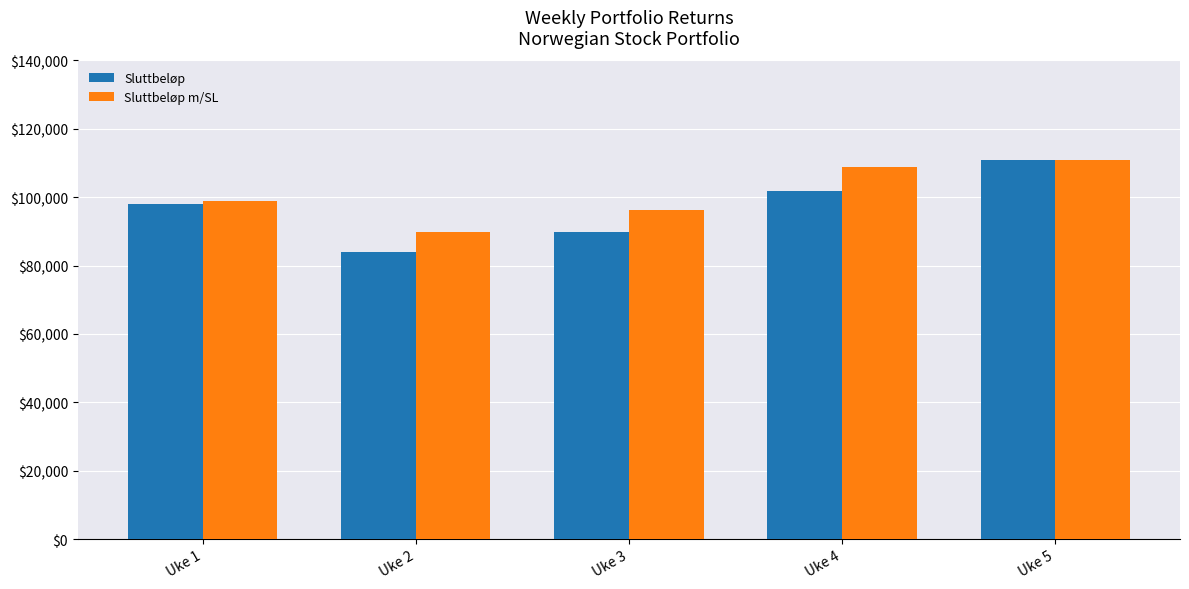

What is the difference between the maximum and minimum values in the Sluttbeløp m/SL series?

21288.7